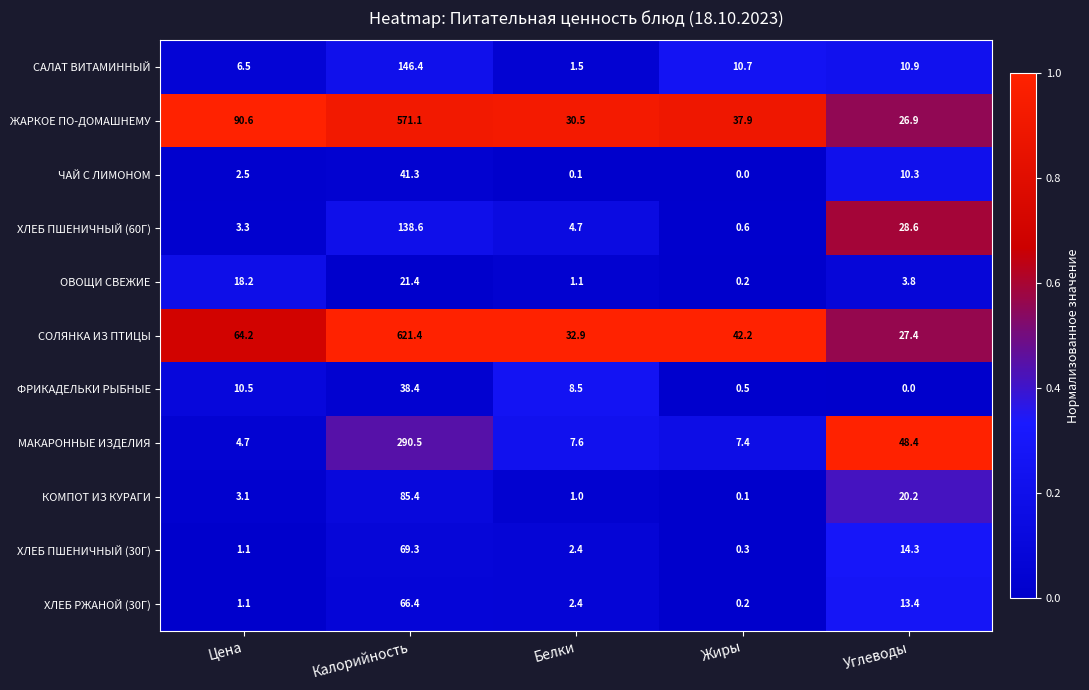

What is the difference between the second highest and minimum values in the САЛАТ ВИТАМИННЫЙ series?

9.4